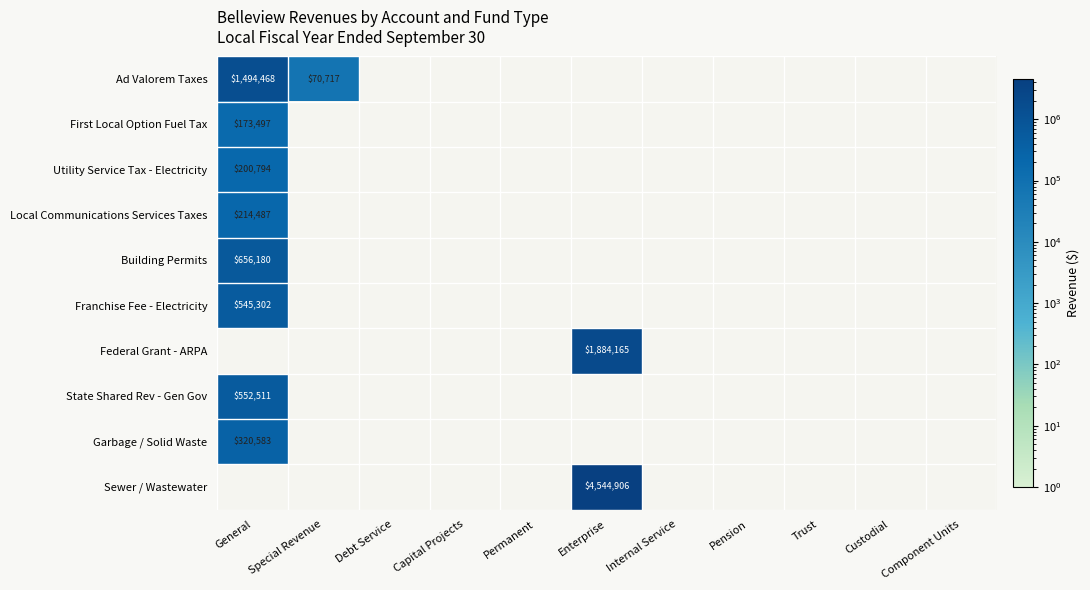

True or false: State Shared Rev - Gen Gov has a value of 912589 at General.

False